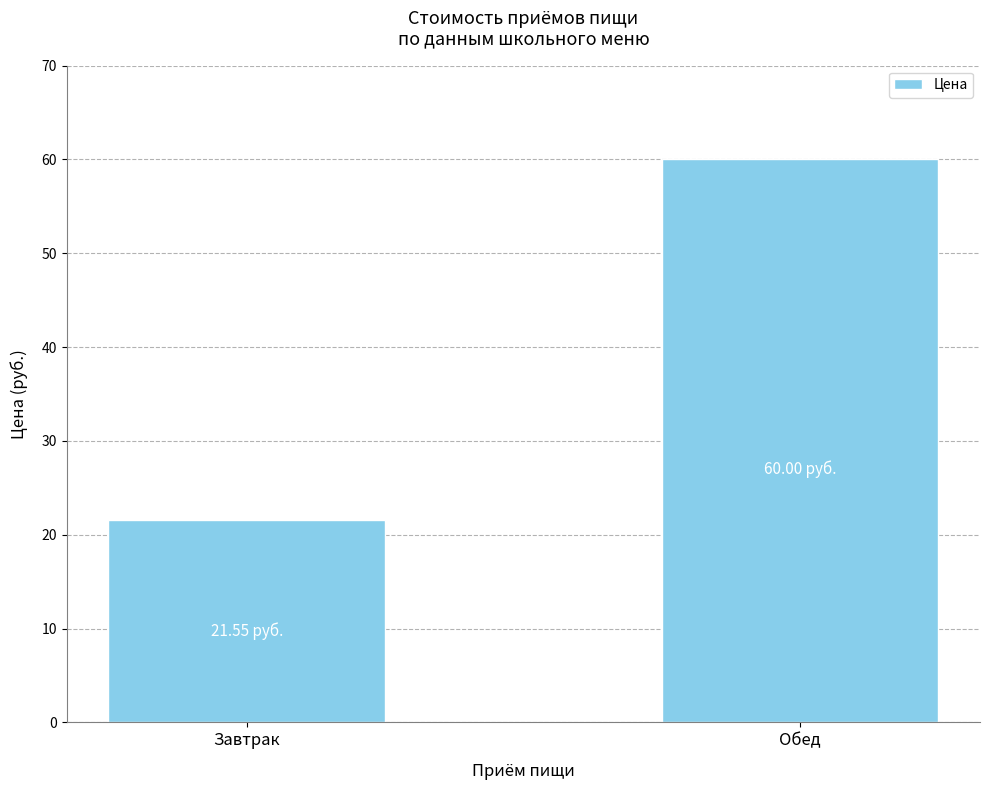

Reading left to right, list all the values displayed in this chart.

21.6	60.0